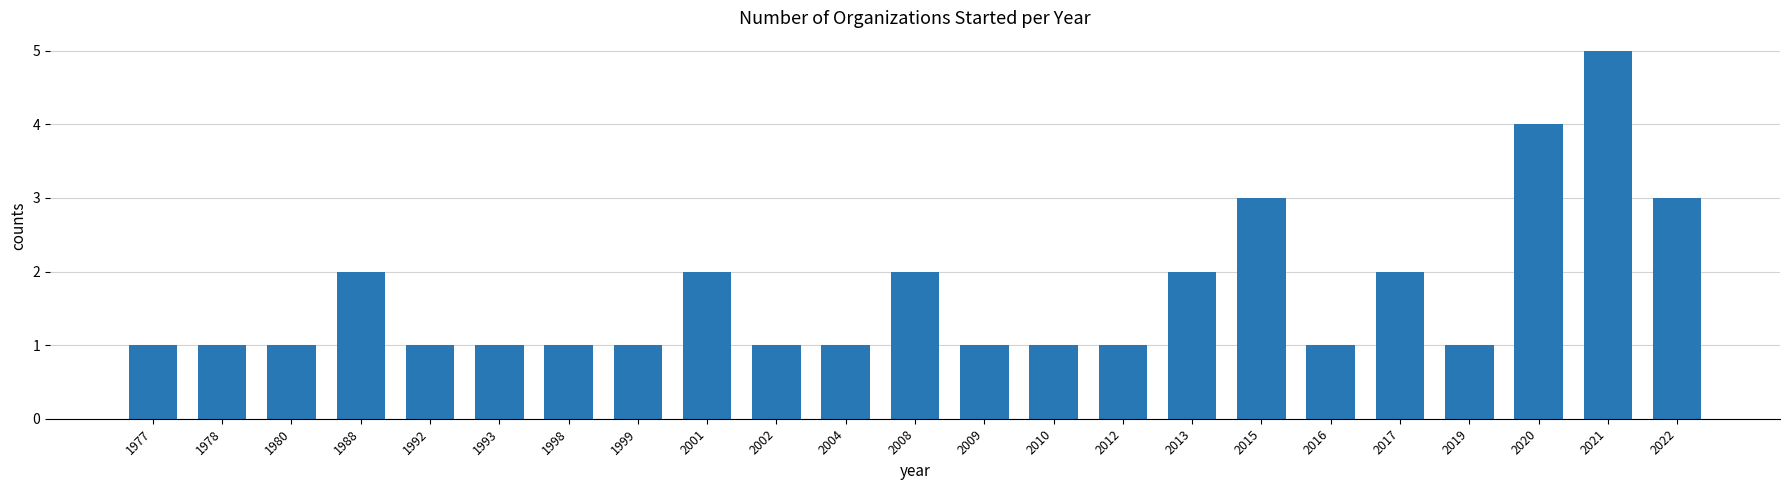

What is the sum of all values?

39